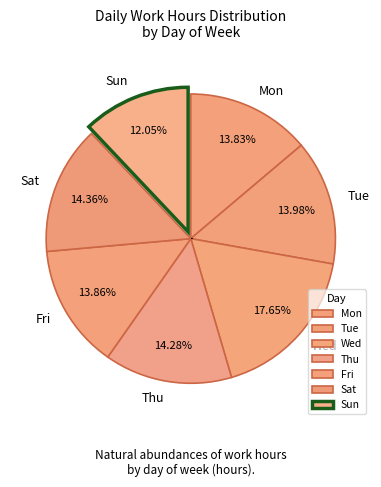

What percentage is the Fri slice, to the nearest percent?

14%